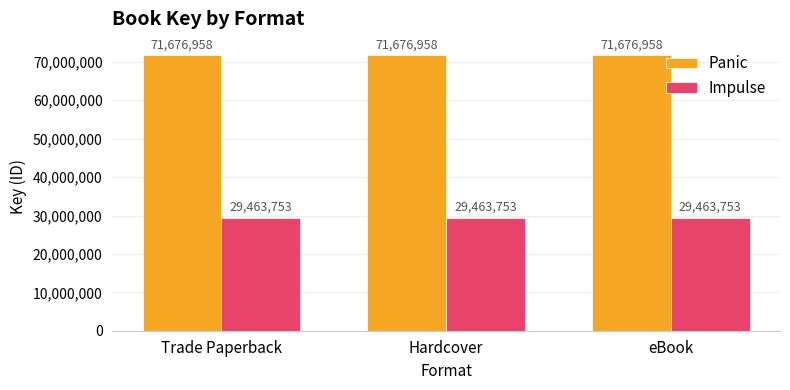

What is the spread (max minus min) of values at eBook?

42213205